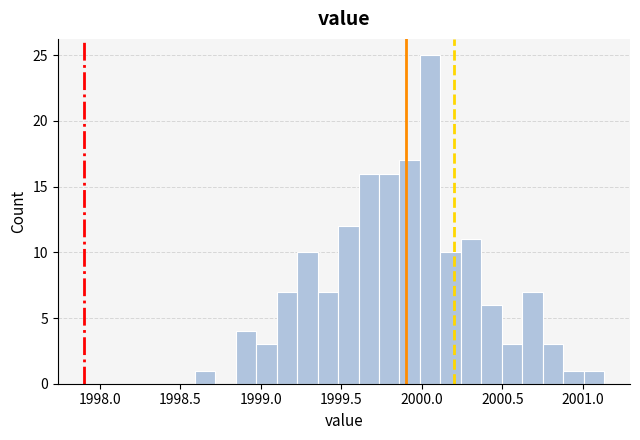

Around what value on the x-axis is the tallest bar? Give the approximate position of its centre, as read against the axis.

2000.05